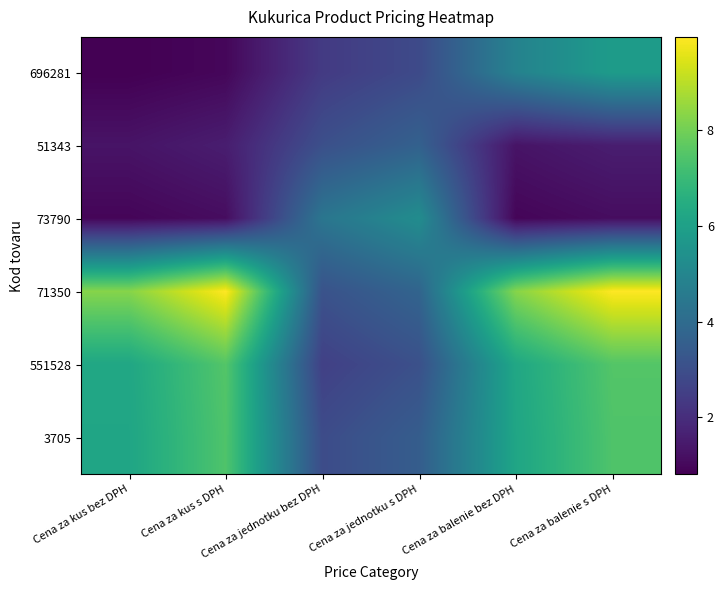

Reading left to right, extract all data points from this chart.

696281: Cena za kus bez DPH=0.8	Cena za kus s DPH=1.0	Cena za jednotku bez DPH=2.4	Cena za jednotku s DPH=2.9	Cena za balenie bez DPH=4.9	Cena za balenie s DPH=5.8
51343: Cena za kus bez DPH=1.3	Cena za kus s DPH=1.6	Cena za jednotku bez DPH=3.0	Cena za jednotku s DPH=3.6	Cena za balenie bez DPH=1.3	Cena za balenie s DPH=1.6
73790: Cena za kus bez DPH=0.9	Cena za kus s DPH=1.1	Cena za jednotku bez DPH=4.4	Cena za jednotku s DPH=5.3	Cena za balenie bez DPH=0.9	Cena za balenie s DPH=1.1
71350: Cena za kus bez DPH=8.3	Cena za kus s DPH=9.9	Cena za jednotku bez DPH=3.1	Cena za jednotku s DPH=3.8	Cena za balenie bez DPH=8.3	Cena za balenie s DPH=9.9
551528: Cena za kus bez DPH=6.2	Cena za kus s DPH=7.5	Cena za jednotku bez DPH=2.5	Cena za jednotku s DPH=3.1	Cena za balenie bez DPH=6.2	Cena za balenie s DPH=7.5
3705: Cena za kus bez DPH=6.2	Cena za kus s DPH=7.4	Cena za jednotku bez DPH=2.9	Cena za jednotku s DPH=3.5	Cena za balenie bez DPH=6.2	Cena za balenie s DPH=7.4